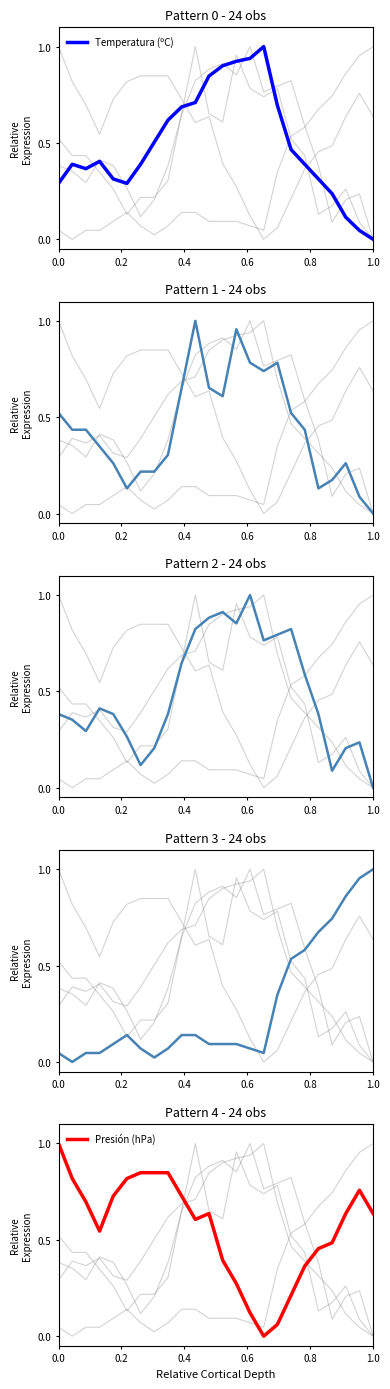

What is the highest value of the Temperatura (ºC) series?

1.0